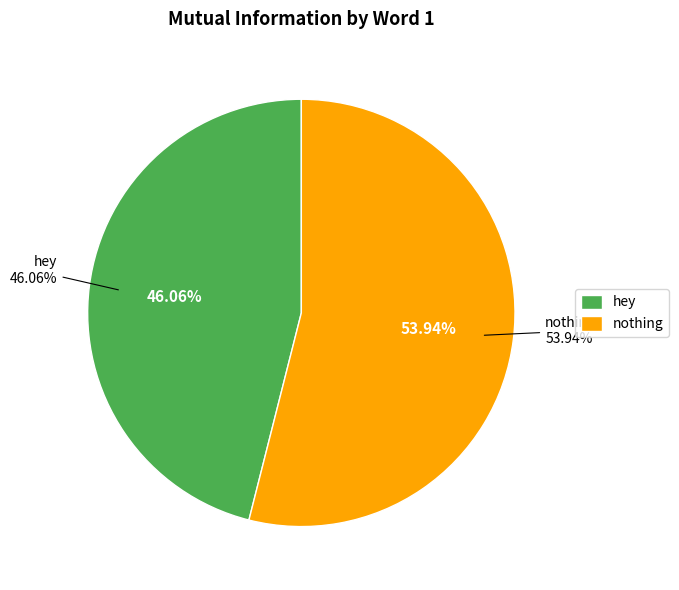

Is there a majority slice in this chart?

Yes